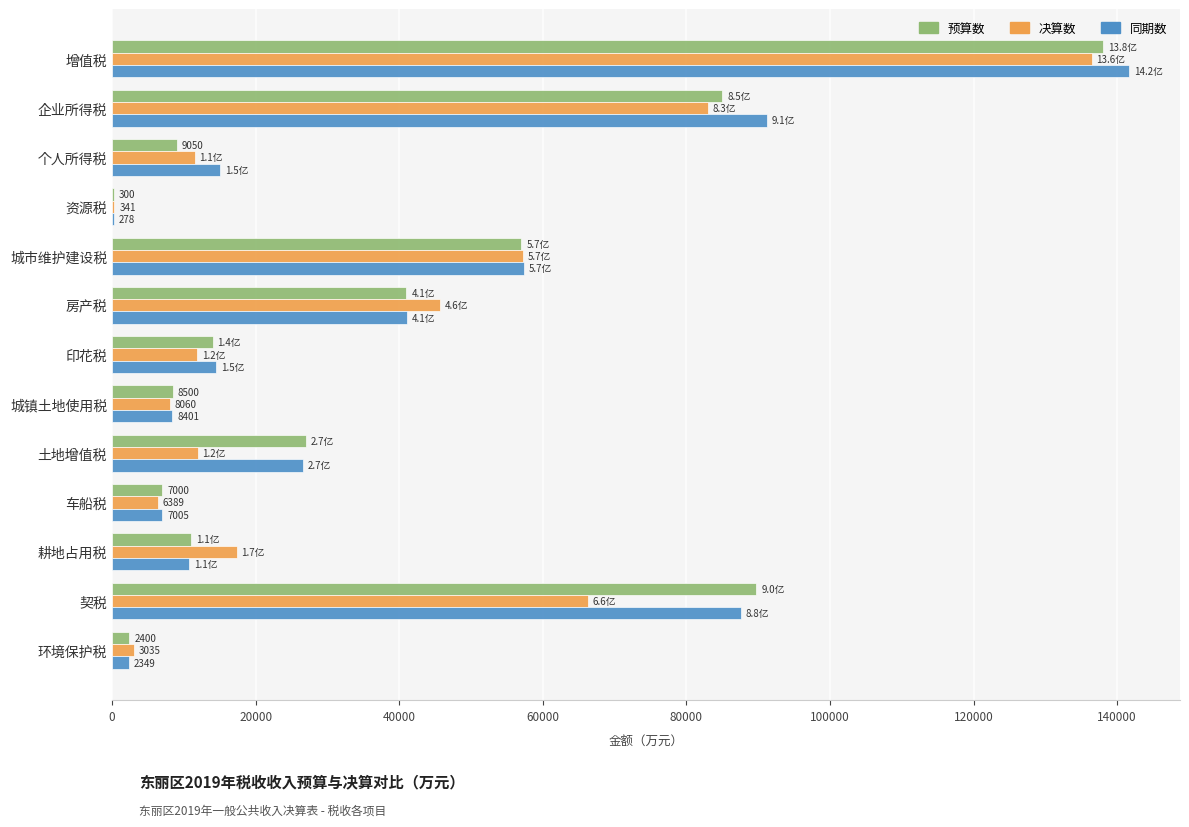

Which series changed the most between 资源税 and 房产税?

决算数